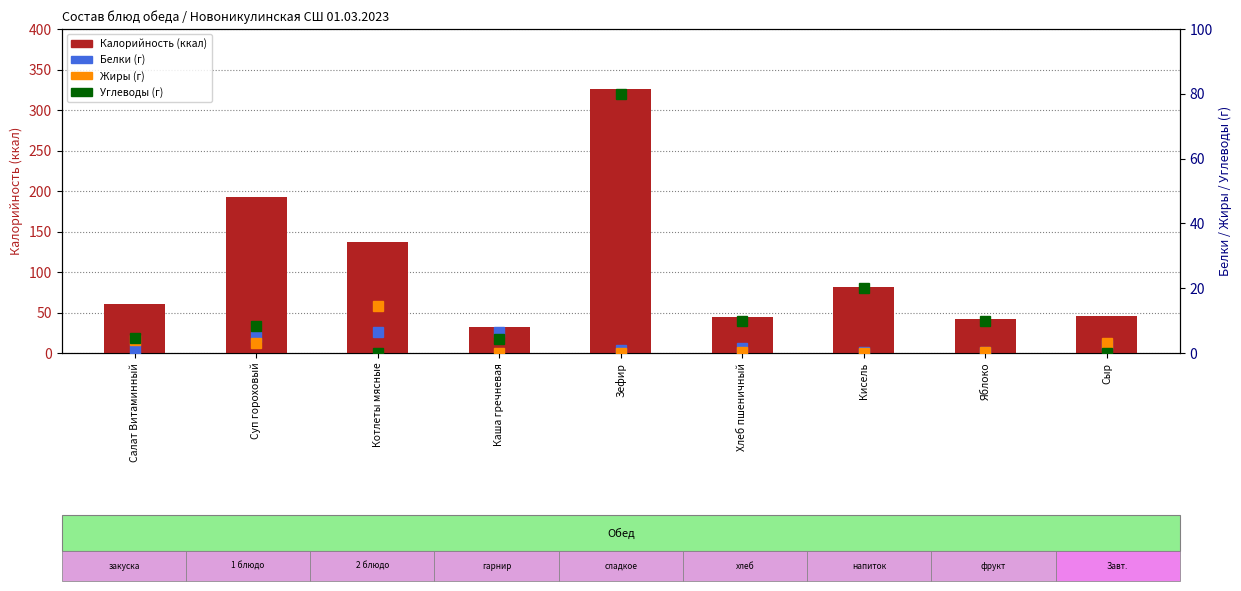

Rank the series at Каша гречневая from lowest to highest value.

Жиры, Углеводы, Белки, Калорийность